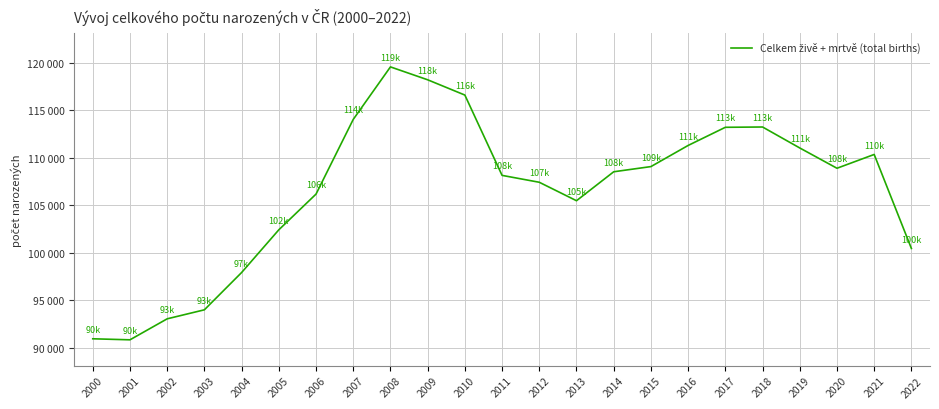

Reading right to left, what are all the values shown in this chart?

100458	110360	108907	111044	113253	113221	111309	109082	108536	105486	107430	108156	116617	118227	119585	114052	106184	102421	97921	93993	93044	90832	90940